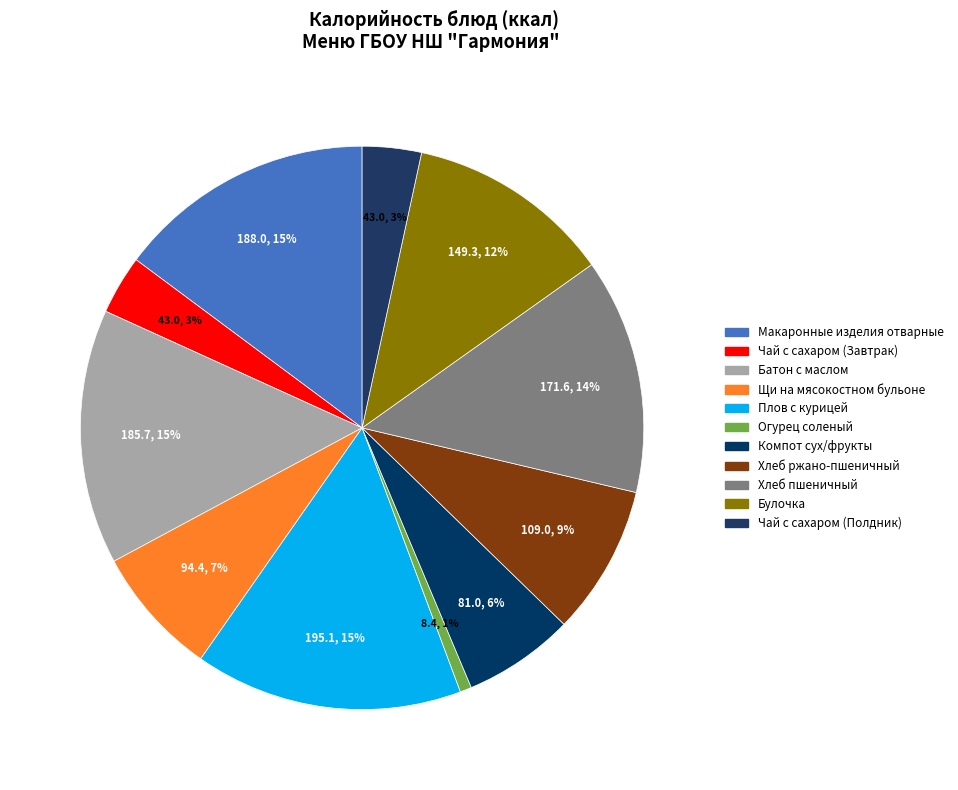

How many segments does this pie chart have?

11